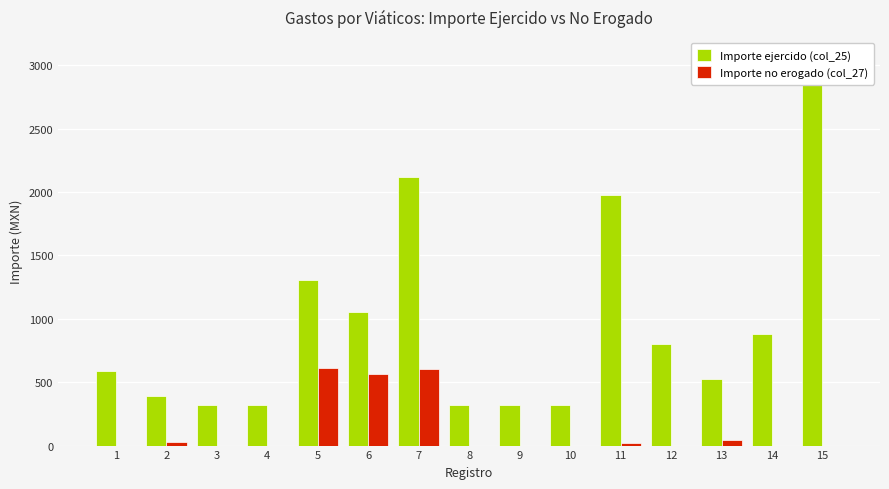

Reading left to right, what are all the values shown in this chart?

Importe ejercido (col_25): 1=587.5	2=390.0	3=320.0	4=320.0	5=1305.0	6=1054.8	7=2117.0	8=320.0	9=320.0	10=320.0	11=1978.0	12=804.0	13=528.0	14=880.0	15=3069.0
Importe no erogado (col_27): 1=0.0	2=30.0	3=0.0	4=0.0	5=615.0	6=565.2	7=603.0	8=0.0	9=0.0	10=0.0	11=22.0	12=0.0	13=42.0	14=0.0	15=0.0